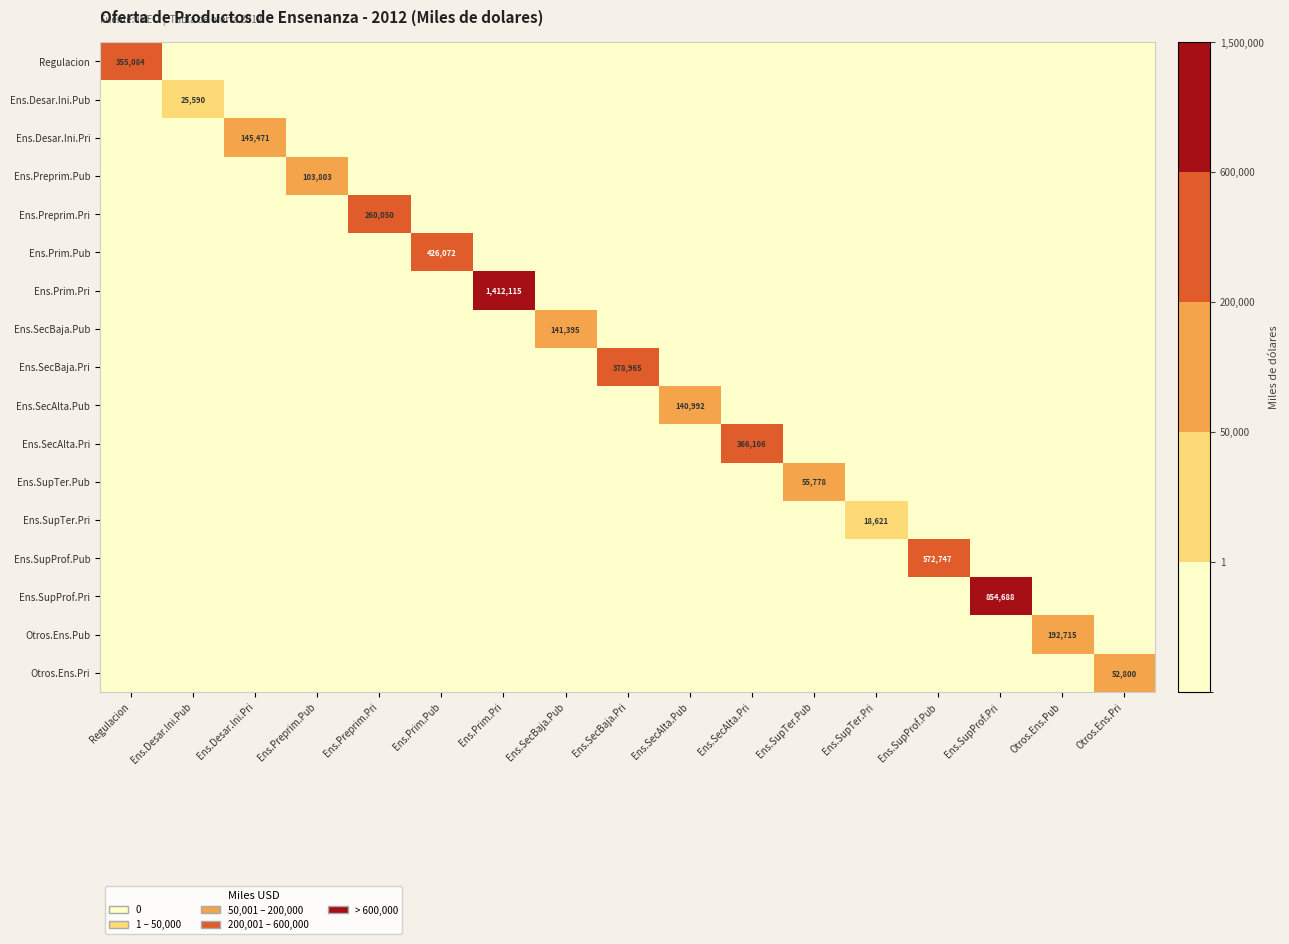

What is the difference between the highest and lowest values at Ens.Desar.Ini.Pri?

145471